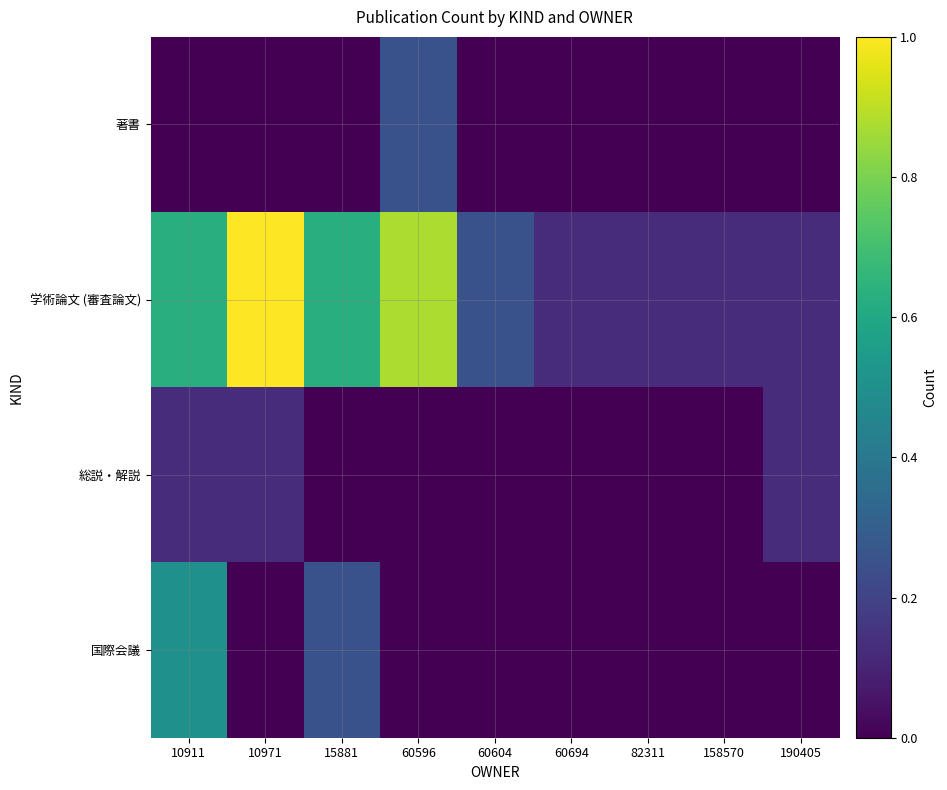

How many distinct data groups are displayed?

4